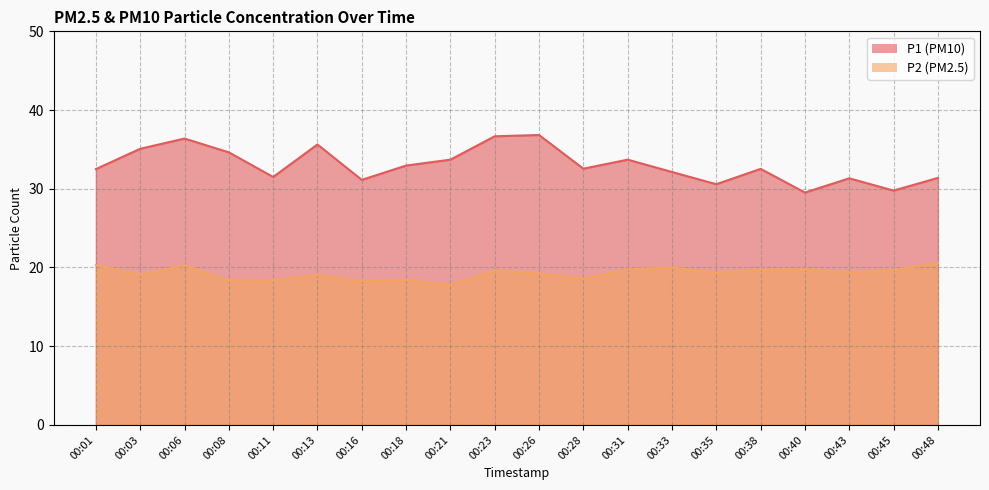

Reading left to right, what are all the values shown in this chart?

P1: 00:01=32.5	00:03=35.1	00:06=36.4	00:08=34.6	00:11=31.5	00:13=35.6	00:16=31.1	00:18=33.0	00:21=33.7	00:23=36.7	00:26=36.8	00:28=32.5	00:31=33.7	00:33=32.1	00:35=30.6	00:38=32.5	00:40=29.5	00:43=31.3	00:45=29.8	00:48=31.4
P2: 00:01=20.3	00:03=19.1	00:06=20.3	00:08=18.3	00:11=18.4	00:13=19.1	00:16=18.3	00:18=18.4	00:21=17.8	00:23=19.6	00:26=19.2	00:28=18.6	00:31=19.8	00:33=20.0	00:35=19.4	00:38=19.7	00:40=19.8	00:43=19.4	00:45=19.7	00:48=20.6